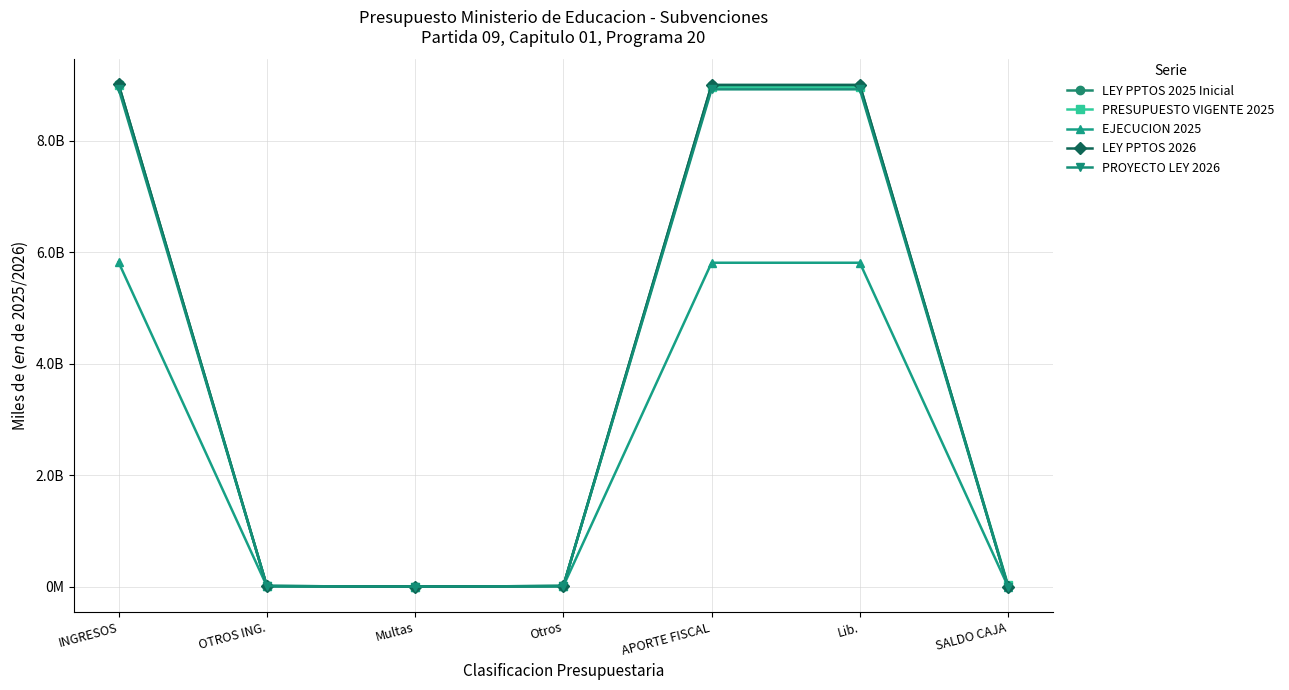

Is this an area chart (filled region under the line)?

No